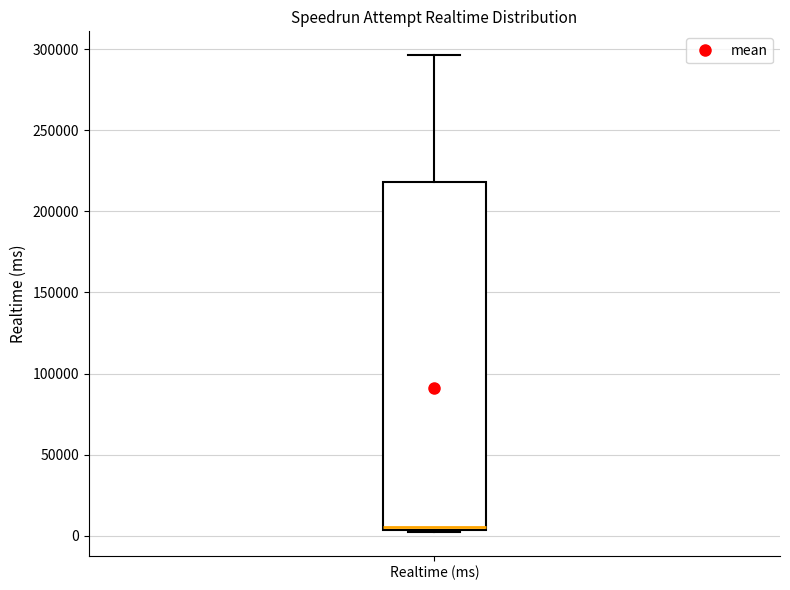

Transcribe this box plot: give where the median line is, the range the box spans, and where the two whiskers end, as read against the y-axis. The values are not printed on the chart, so give them approximately, as read against the axis.

median 5000 (just above the box's lower edge), box 5000 to 220000, whiskers 0 to 295000